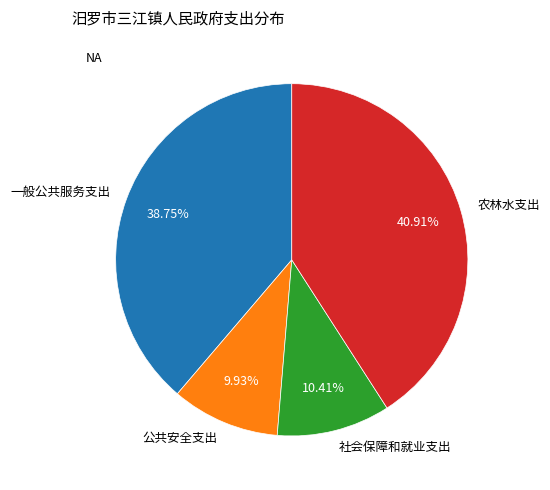

To the nearest percent, what is the difference between the largest and smallest slice percentages?

31%